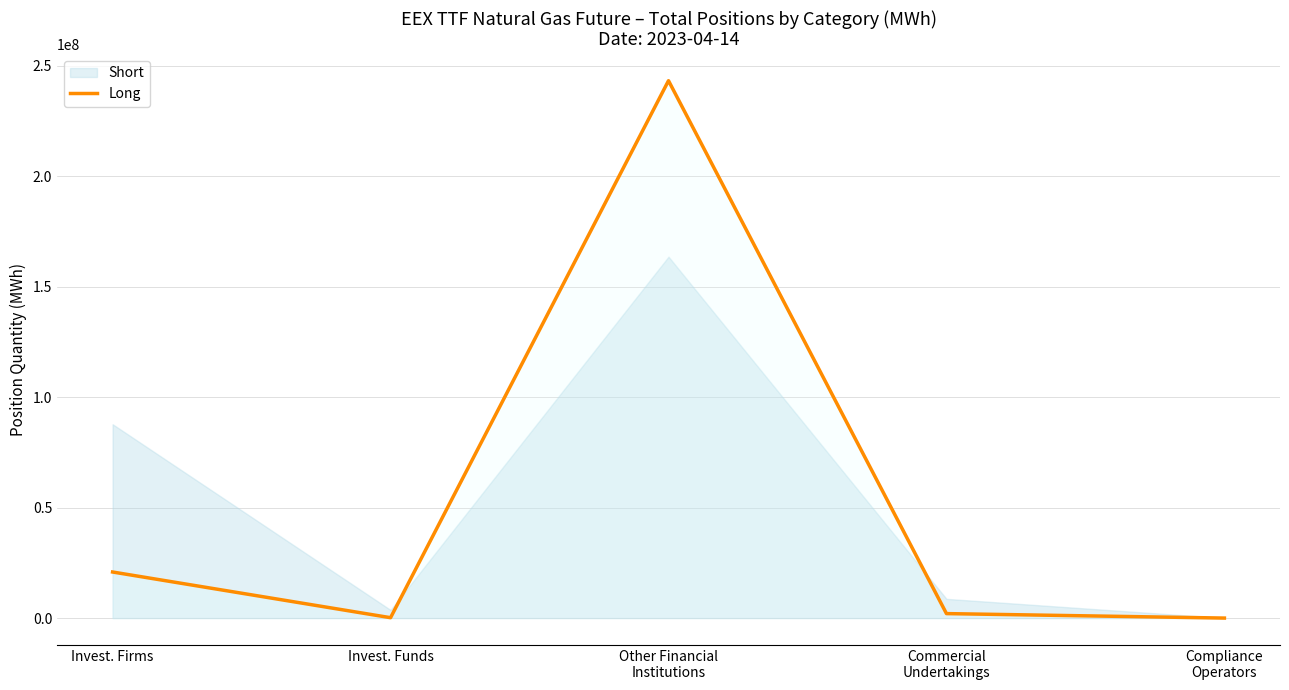

Which label corresponds to the largest value in the chart?

Other Financial
Institutions